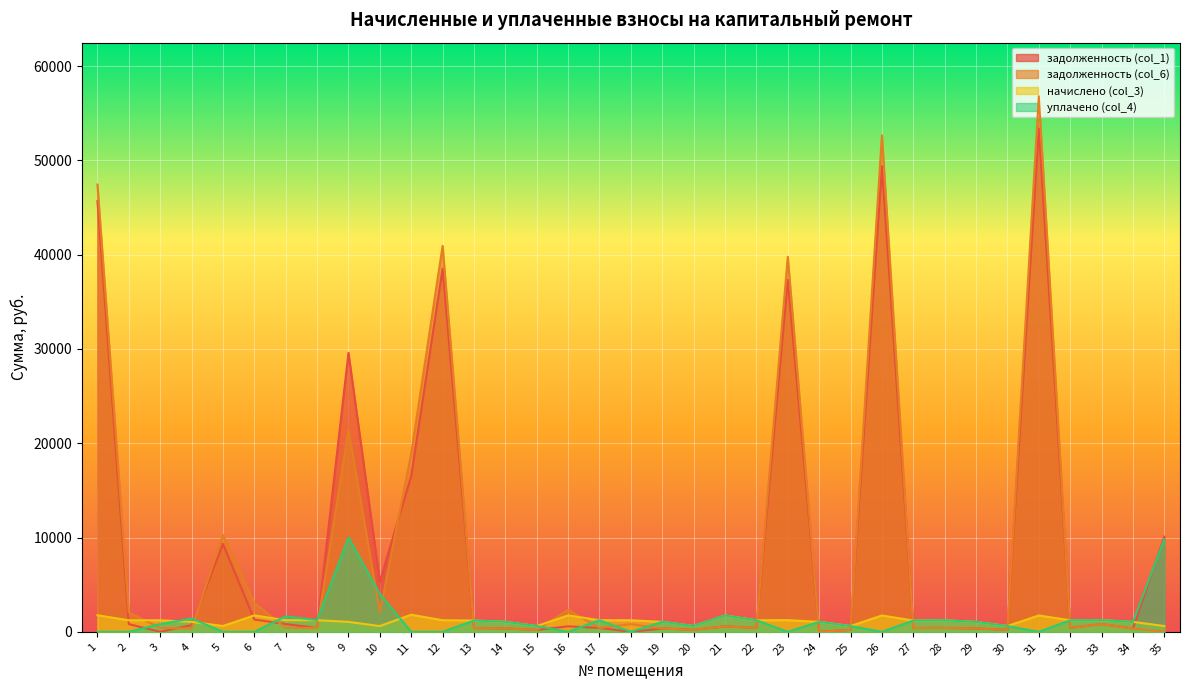

At which label is начислено (col_3) closest to 1212?

2